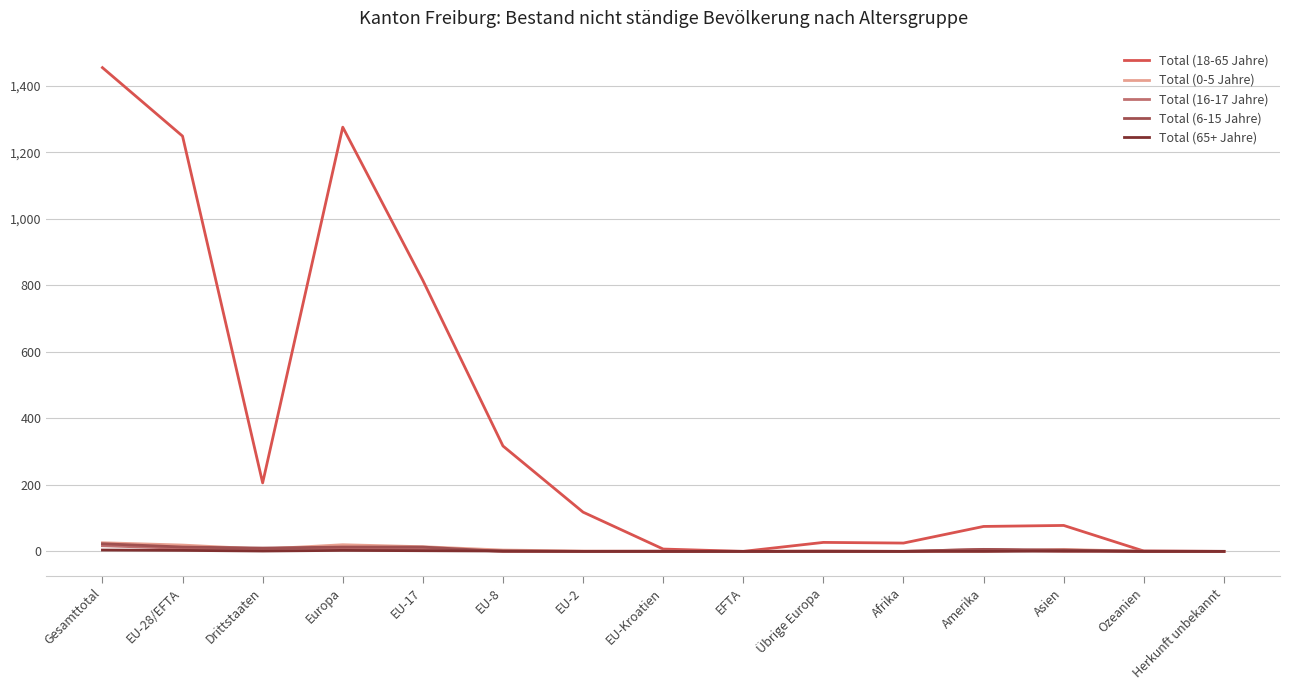

Which category has the highest value across all series?

Gesamttotal